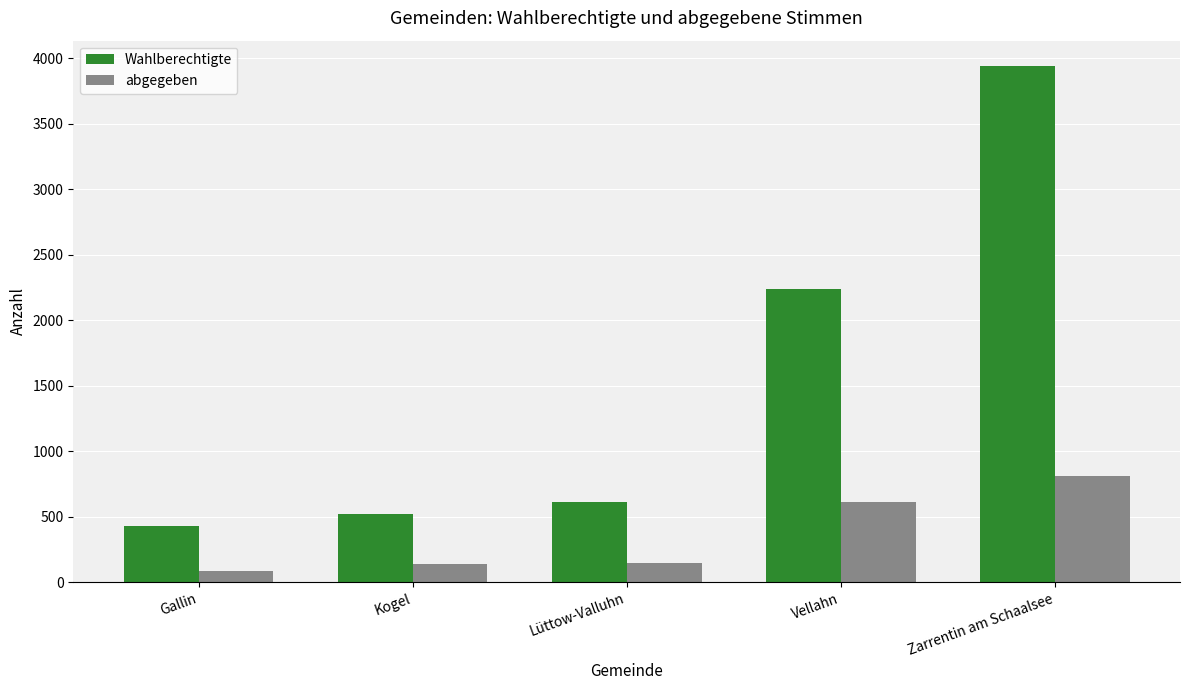

Are the bars horizontal?

No